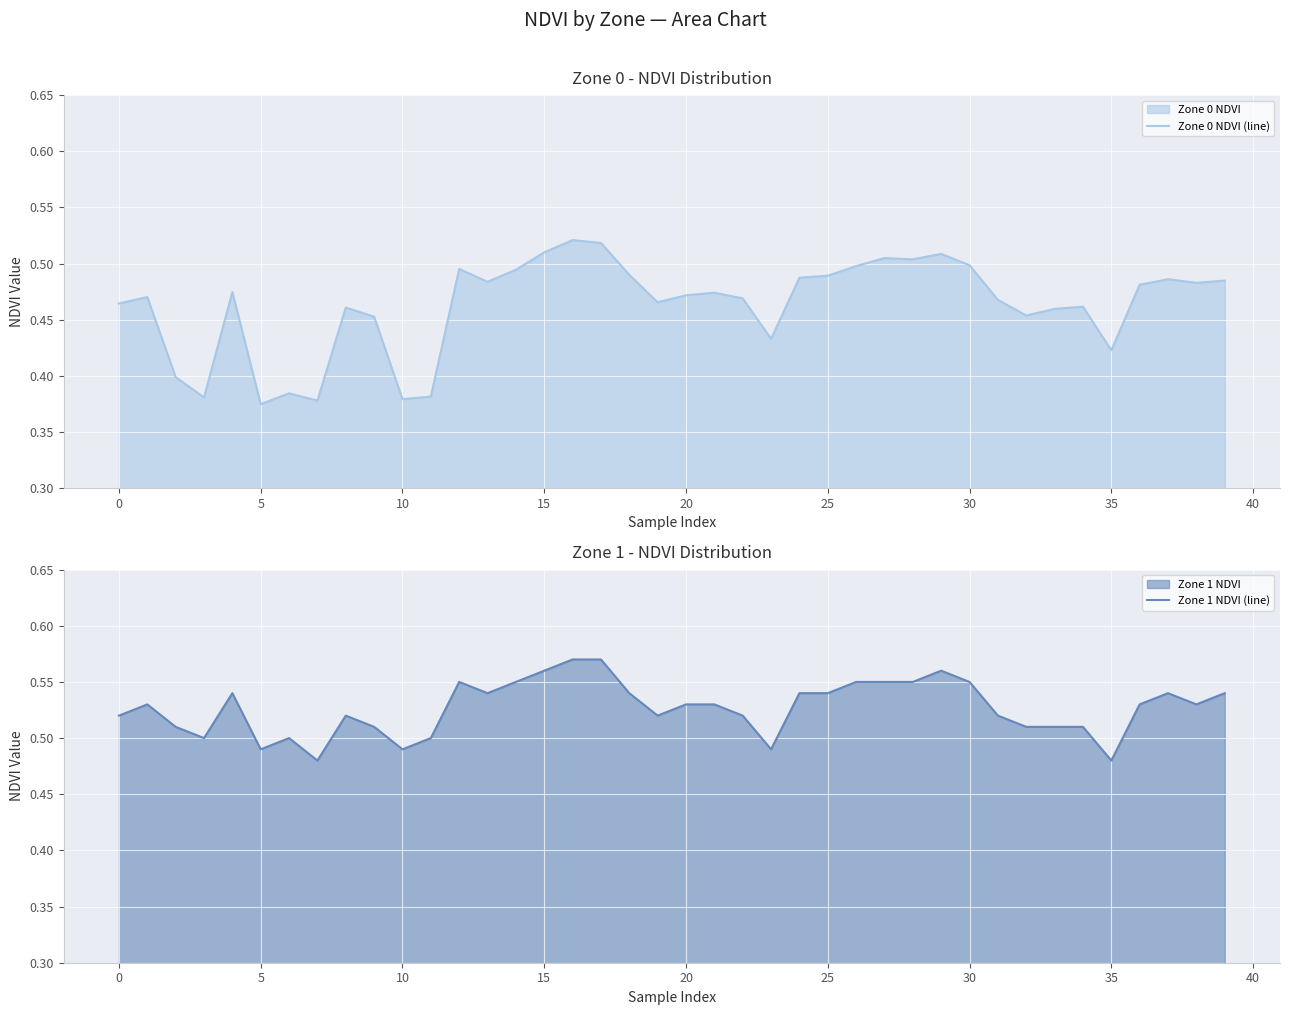

In Zone 1 NDVI (line), how many points are higher than both neighbors (excluding endpoints)?

7